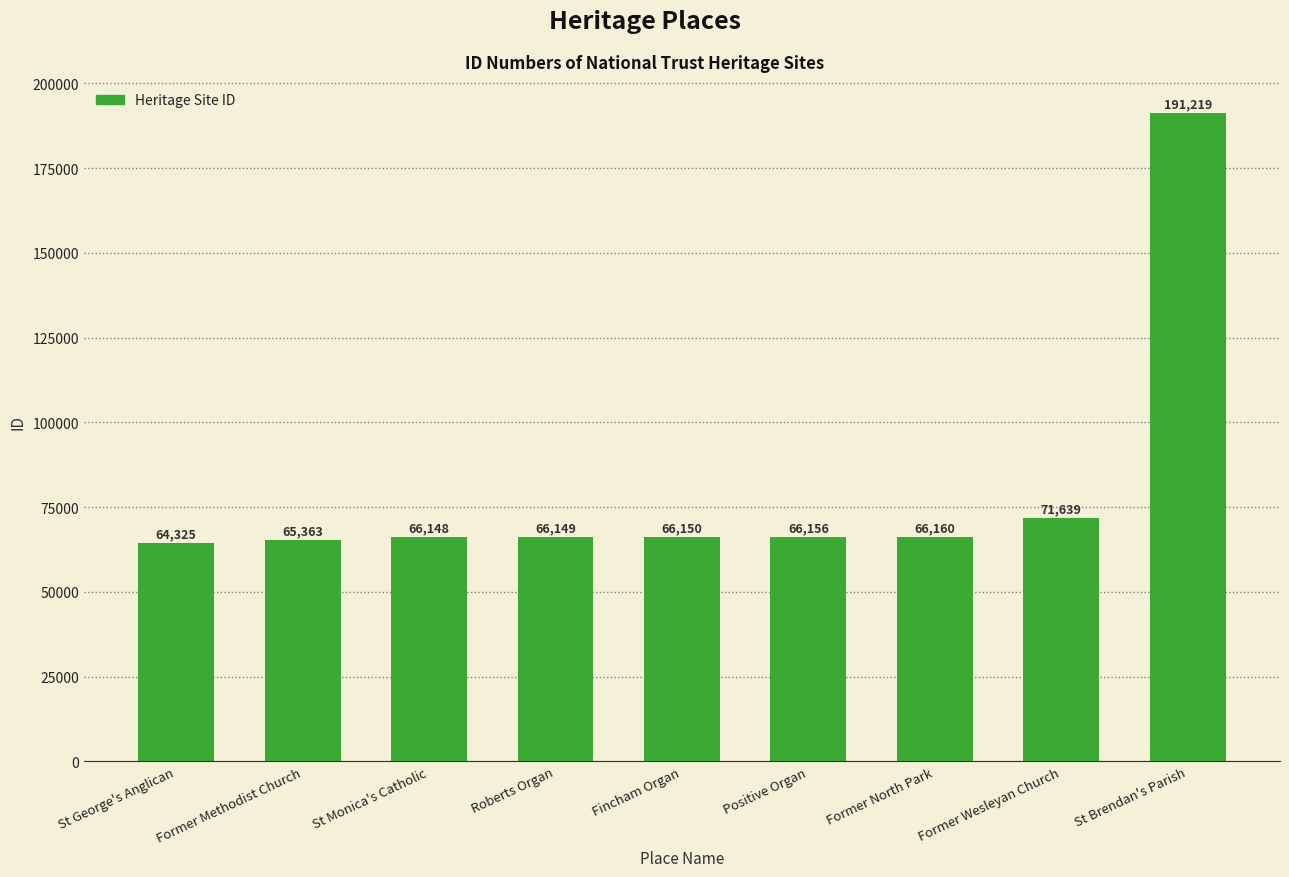

What is the difference between the maximum and minimum values?

126894